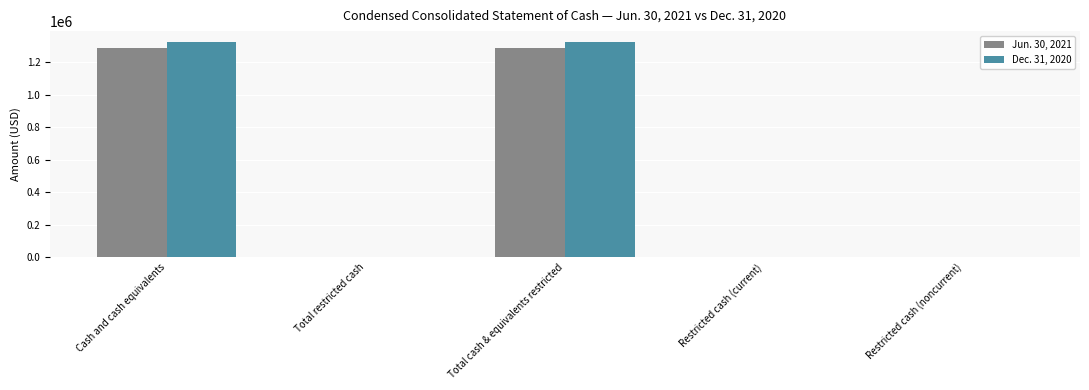

What is the greatest value displayed?

1323533